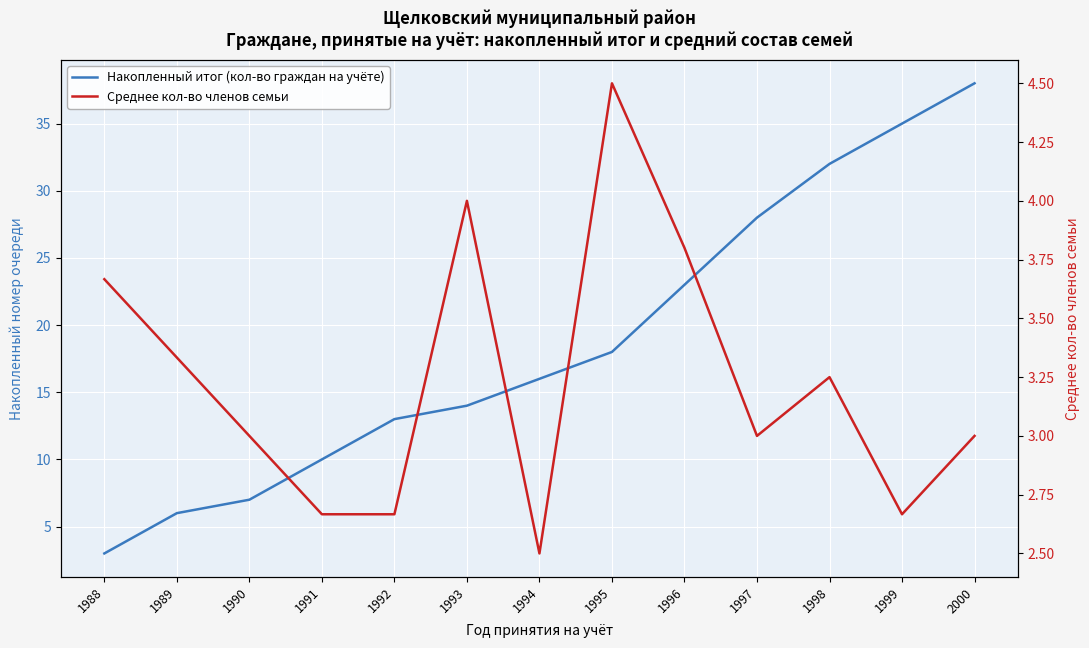

Reading right to left, what are all the values shown in this chart?

Накопленный итог (кол-во граждан на учёте): 38.0	35.0	32.0	28.0	23.0	18.0	16.0	14.0	13.0	10.0	7.0	6.0	3.0
Среднее кол-во членов семьи: 3.0	2.7	3.2	3.0	3.8	4.5	2.5	4.0	2.7	2.7	3.0	3.3	3.7